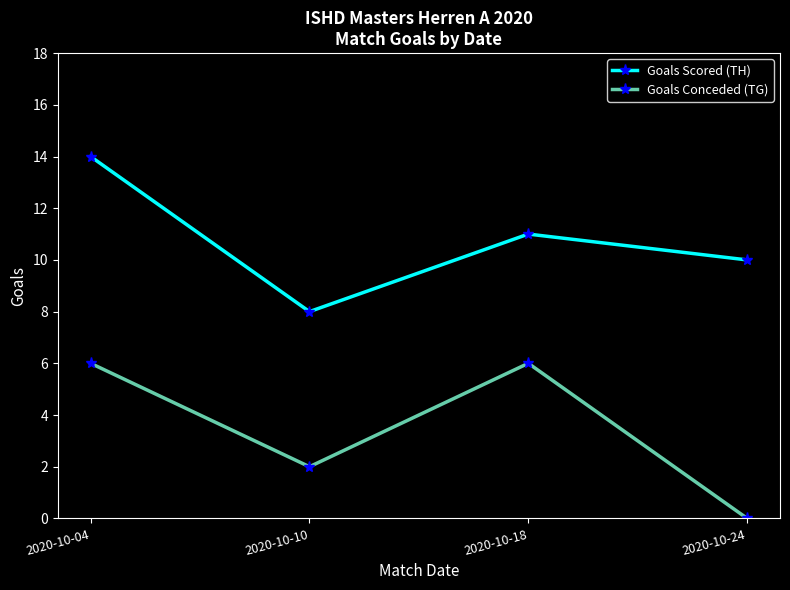

List the labels in order of Goals Scored (TH) value, largest first.

2020-10-04, 2020-10-18, 2020-10-24, 2020-10-10